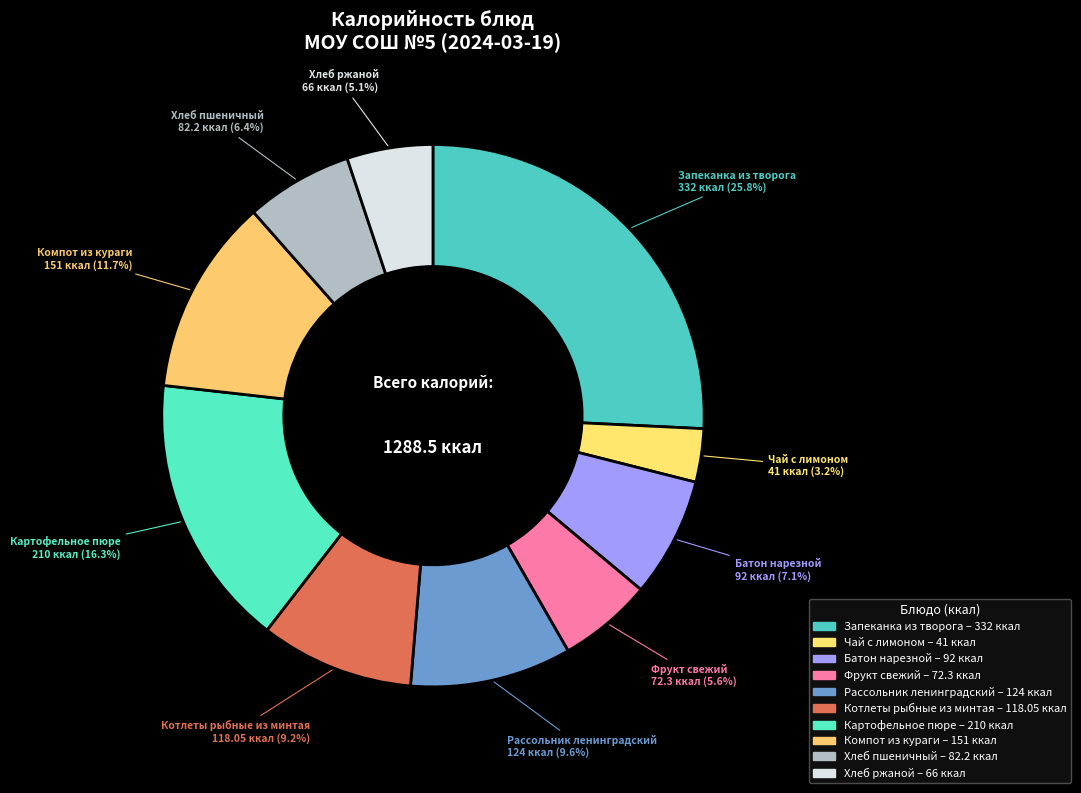

Is Рассольник ленинградский the majority of the pie?

No